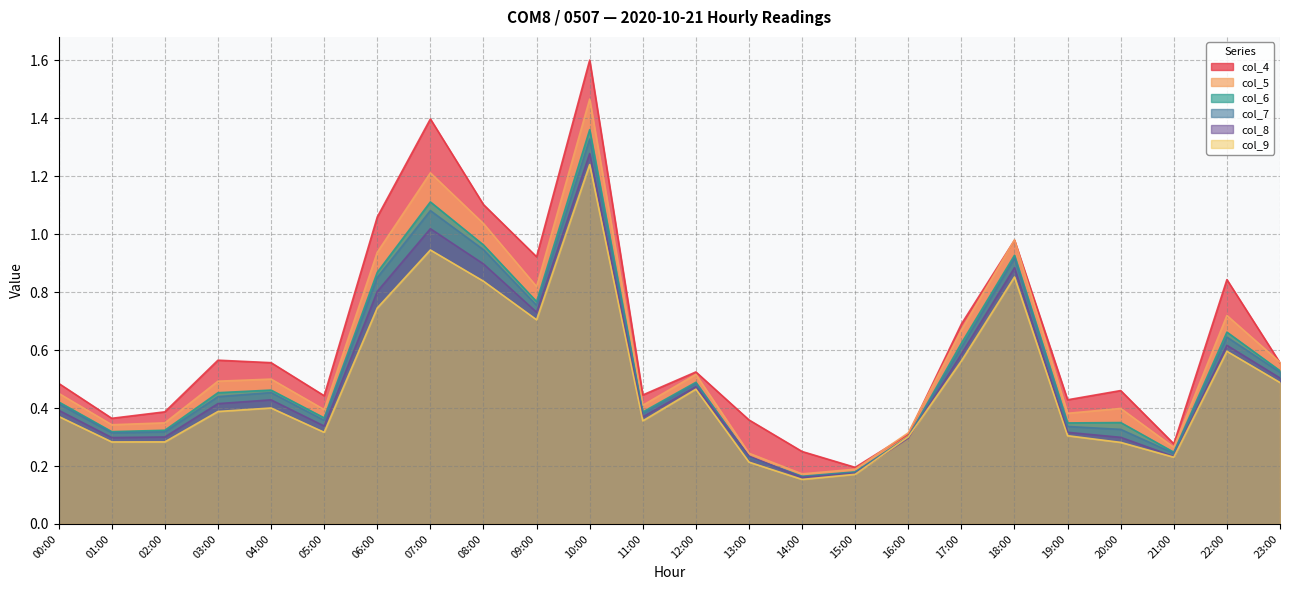

What are all the series names shown in the legend?

col_4, col_5, col_6, col_7, col_8, col_9